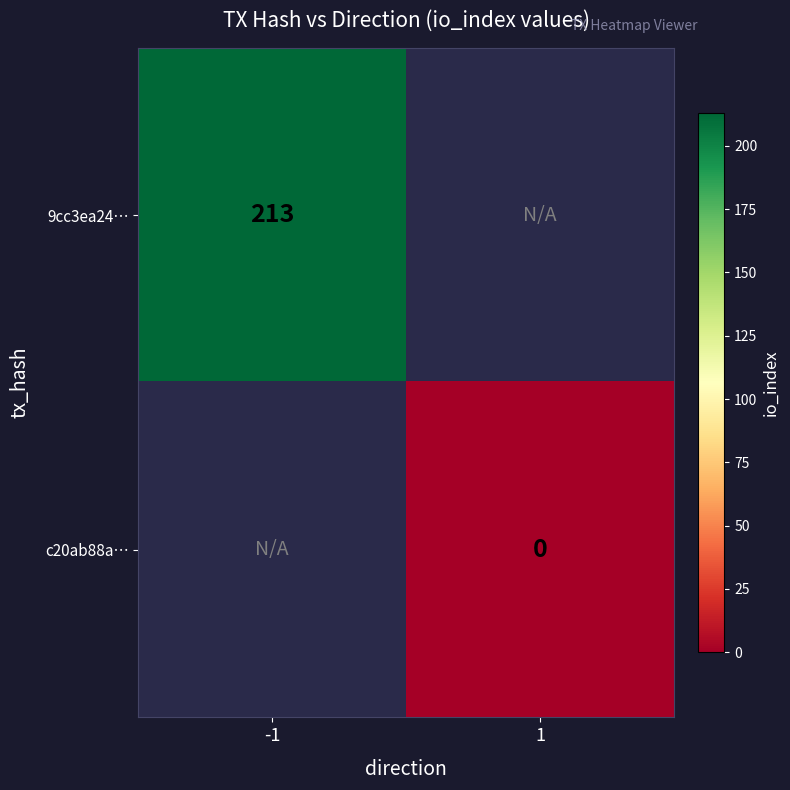

The value of 9cc3ea24… at -1 is 213. True or false?

True